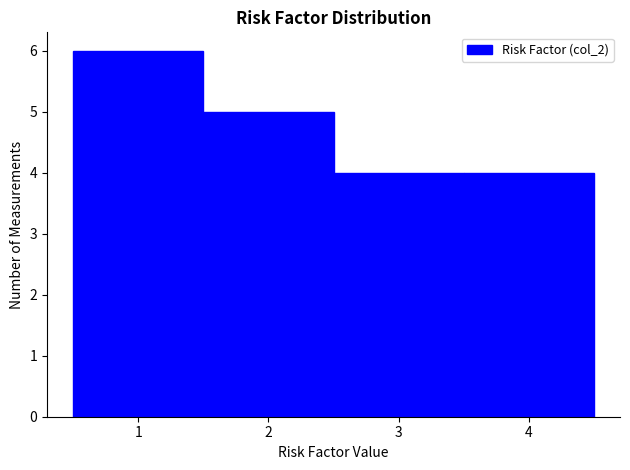

Reading left to right, list every bar in this chart as the range it spans on the x-axis followed by its height. The values are not printed on the chart, so give them approximately, as read against the axis.

0.5 to 1.5: 6
1.5 to 2.5: 5
2.5 to 3.5: 4
3.5 to 4.5: 4